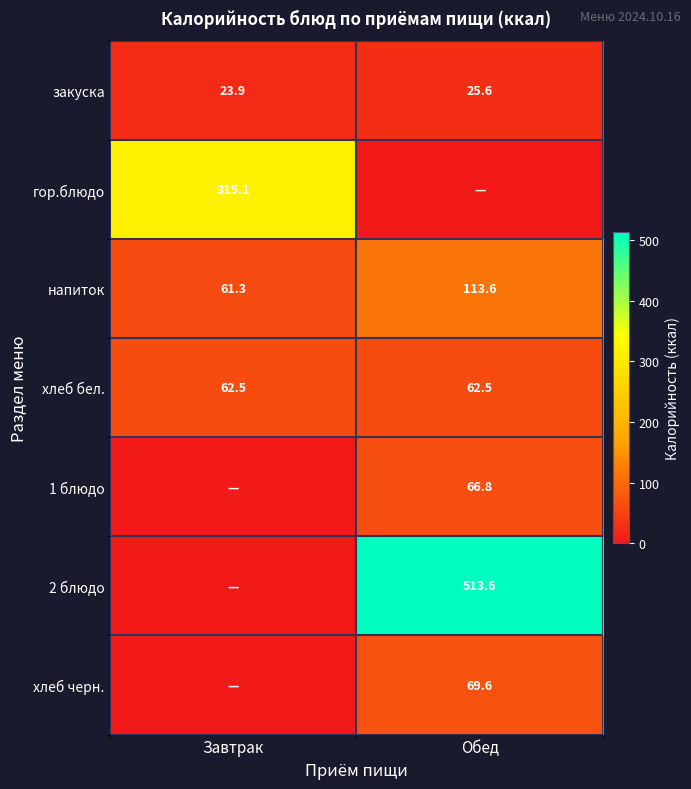

What is the sum of all хлеб бел. values?

125.0